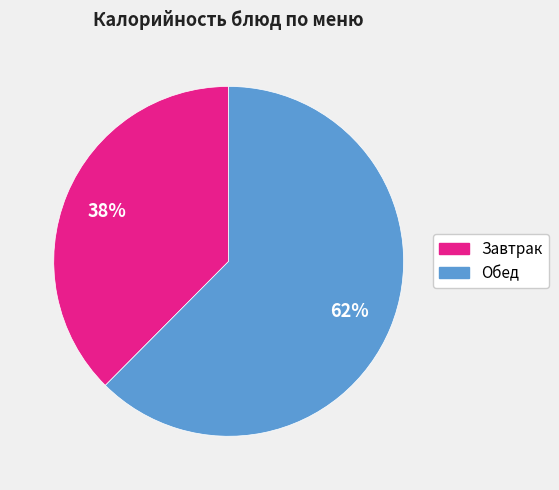

How many slices are in this pie chart?

2